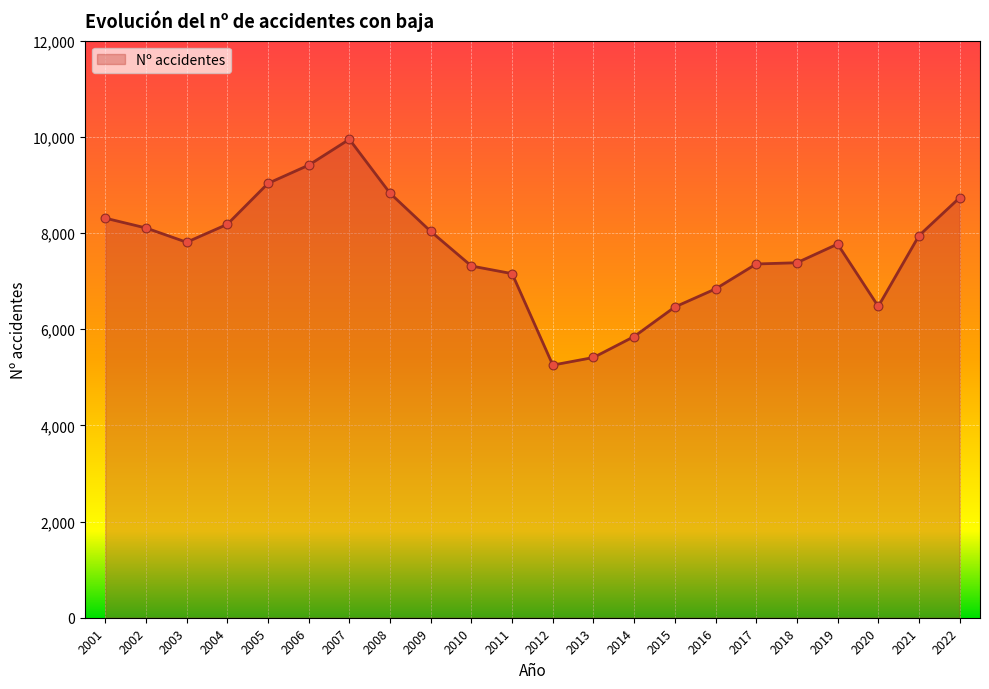

Which has a higher value, 2012 or 2009?

2009